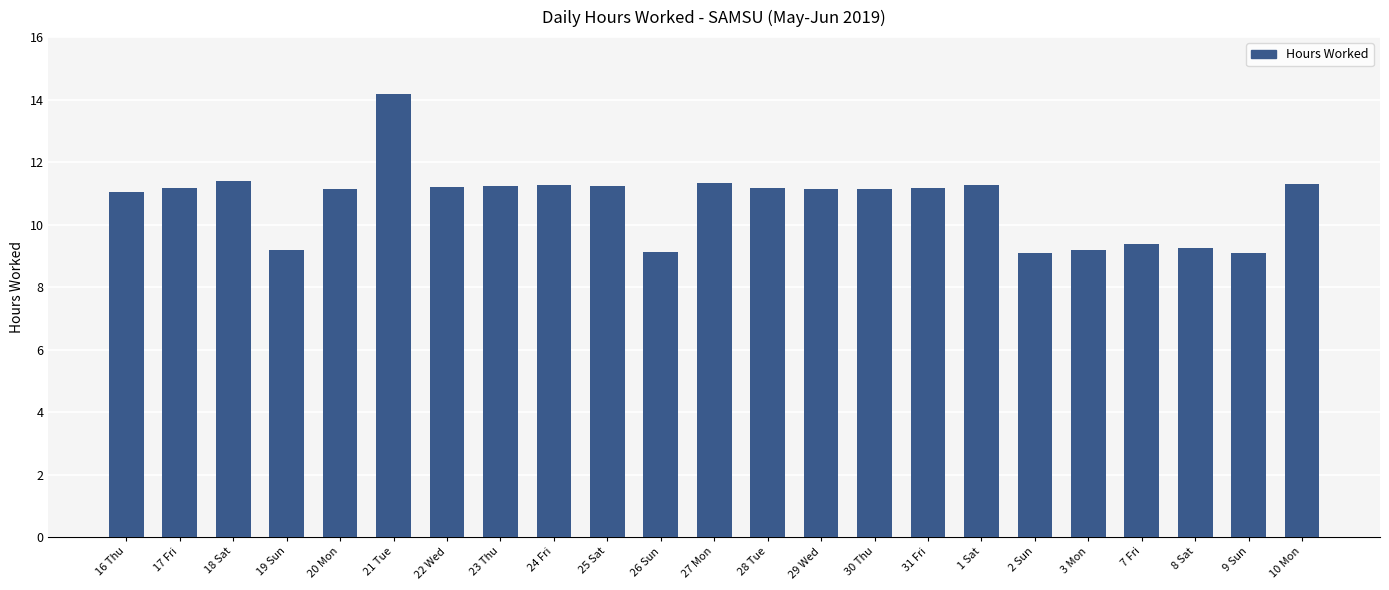

What is the difference between the maximum and minimum values?

5.1